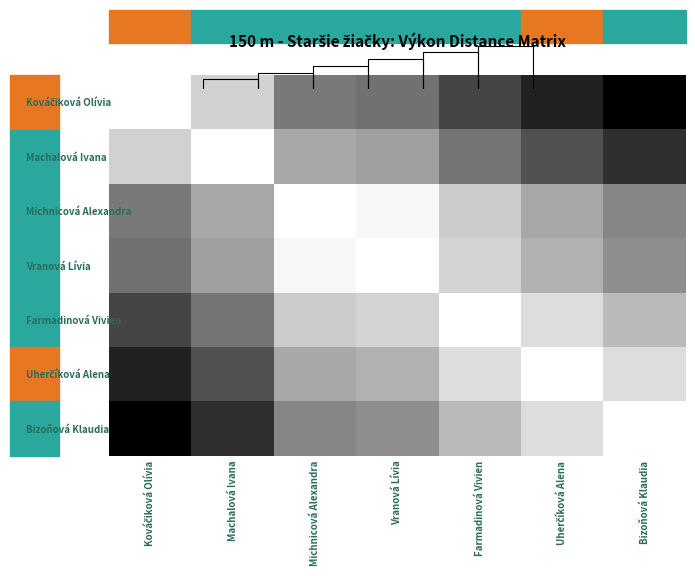

True or false: Uherčíková Alena has a value of 0.2 at Bizoňová Klaudia.

False